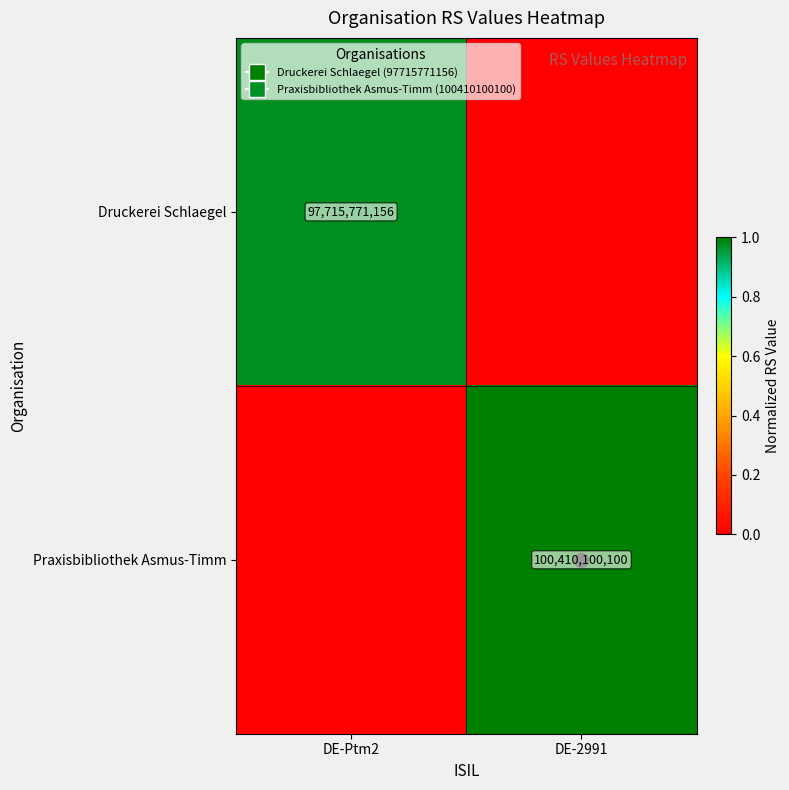

The Praxisbibliothek Asmus-Timm series shows 37689213991 at DE-2991. True or false?

False